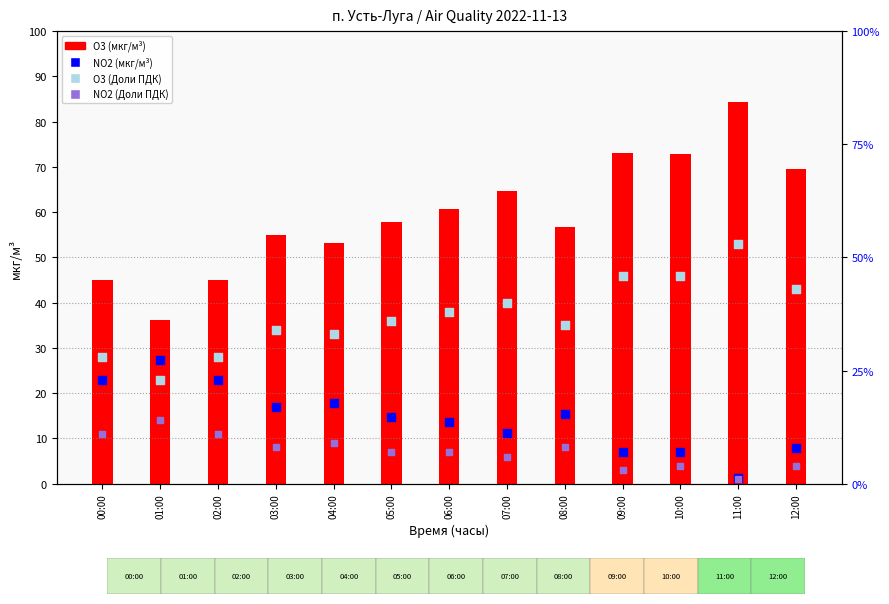

Is the value of O3 (мкг/м³) at 09:00 greater than the value of NO2 (мкг/м³) at 09:00?

Yes